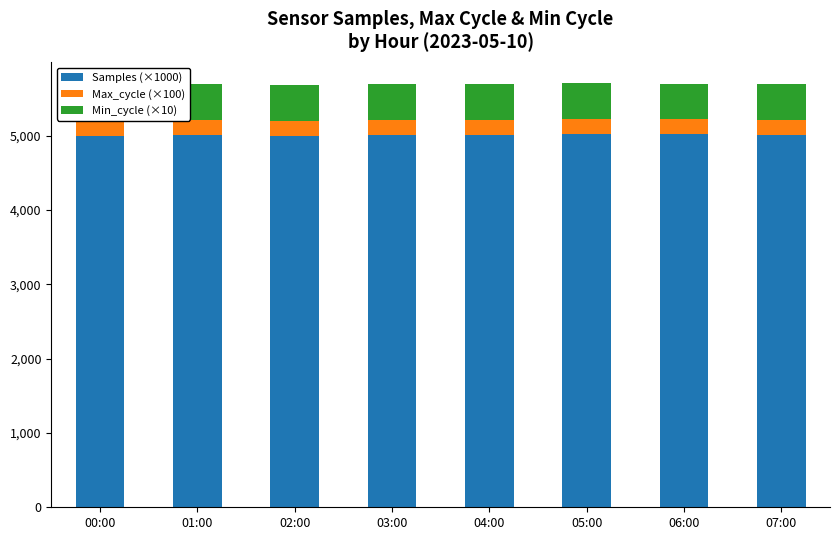

What is the highest value of the Samples (×1000) series?

5019.7